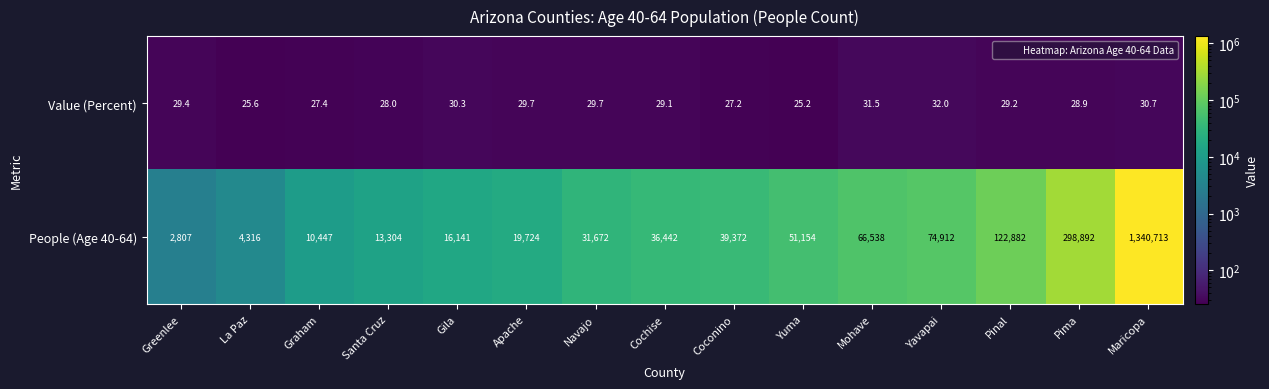

Which series changed the most between Pinal and Pima?

People (Age 40-64)